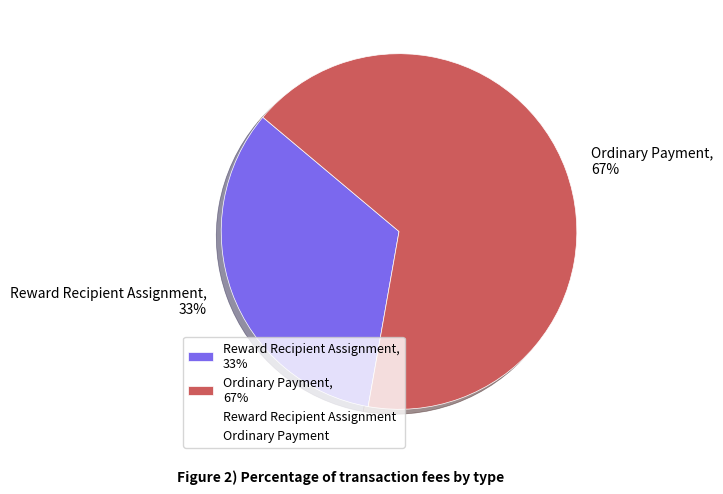

To the nearest percent, what portion does Ordinary Payment represent?

67%